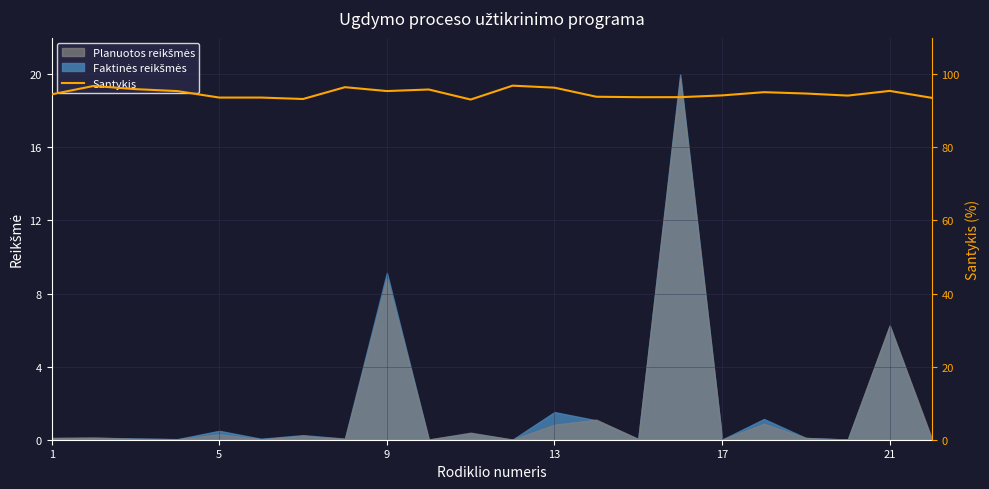

At which category does the chart reach its minimum across all series?

10